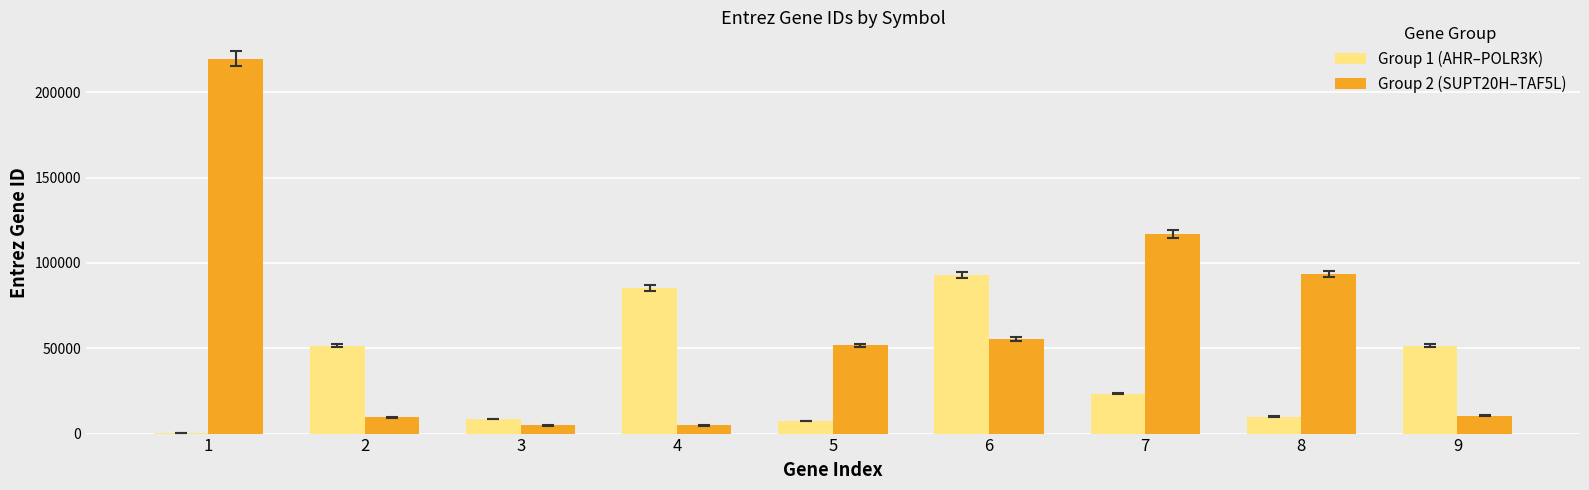

Which series changed the most between 6 and 9?

Group 2 (SUPT20H–TAF5L)